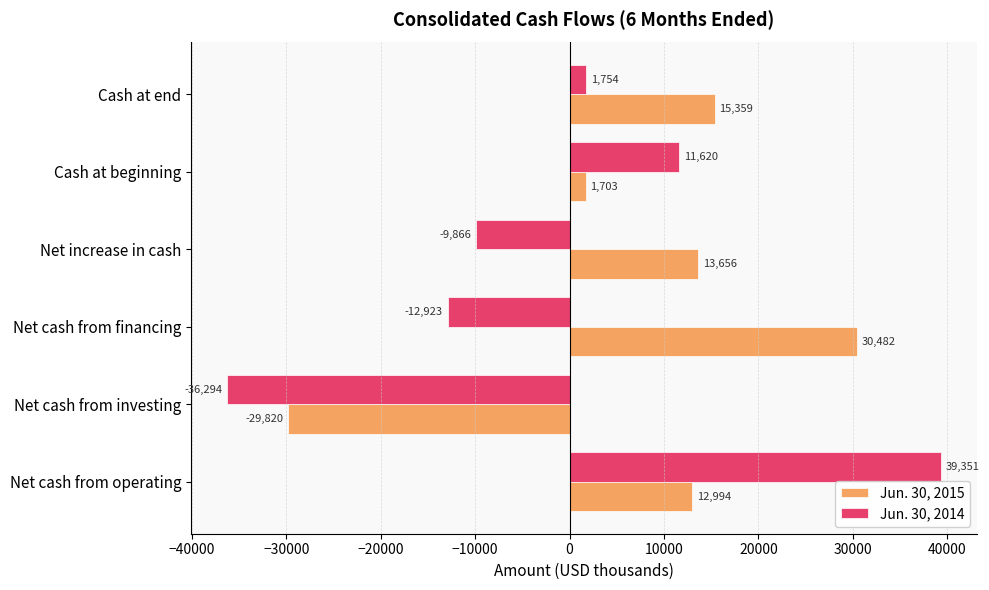

At which category is the sum across all series the highest?

Net cash from operating